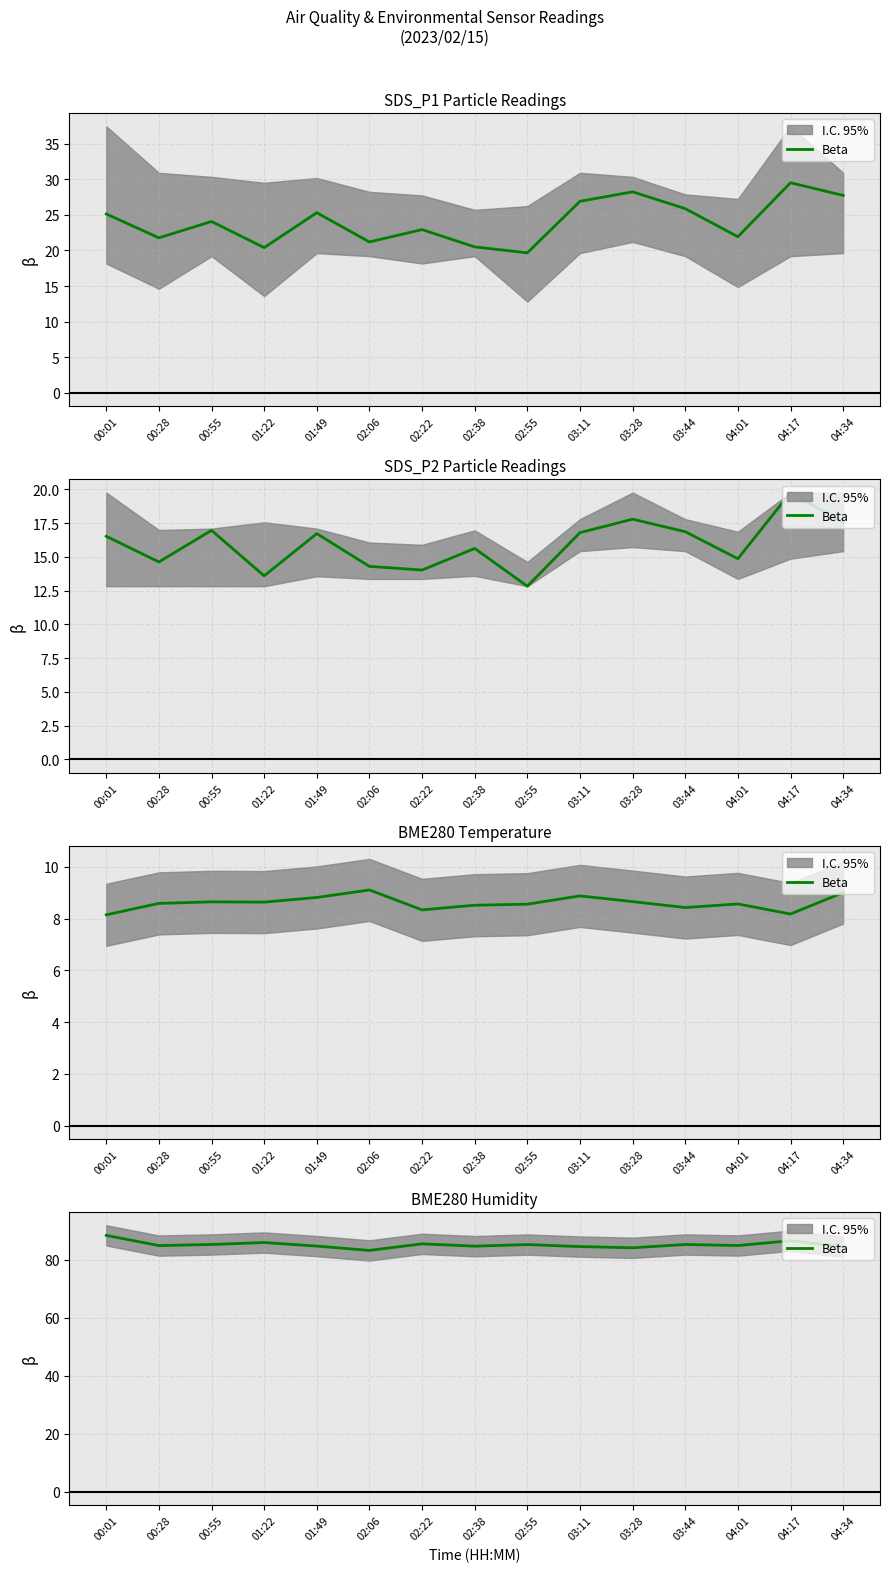

Count the number of data series in this chart.

1